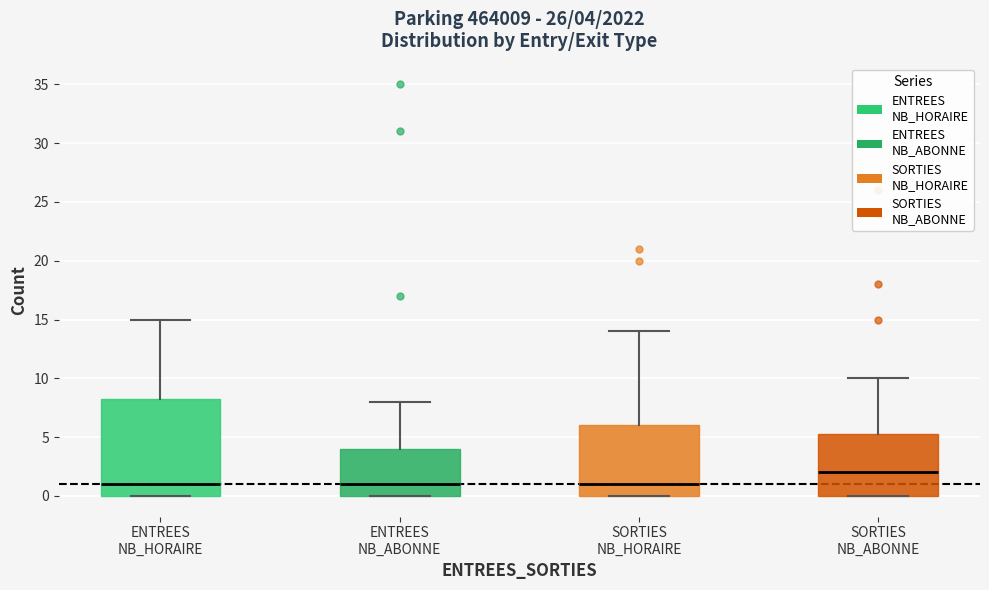

Comparing the boxes themselves (not the whiskers), which one is the tallest?

ENTREES NB_HORAIRE